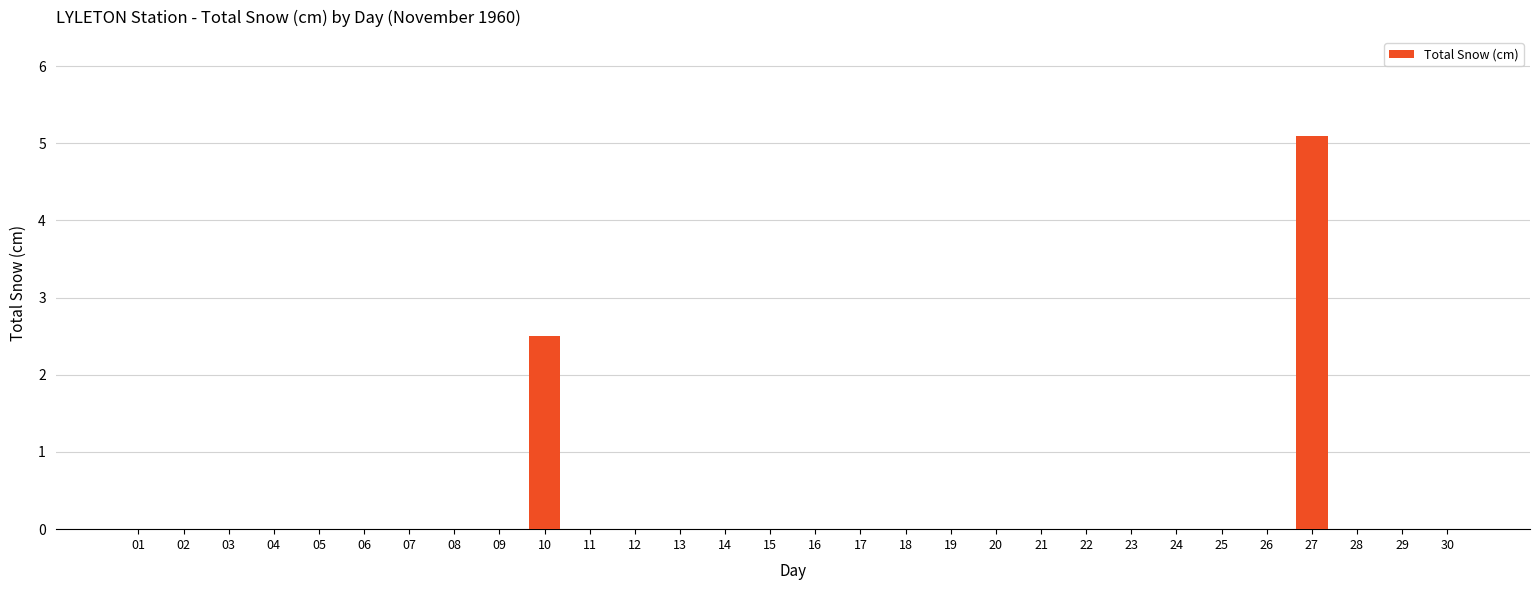

How many categories are shown in the chart?

30